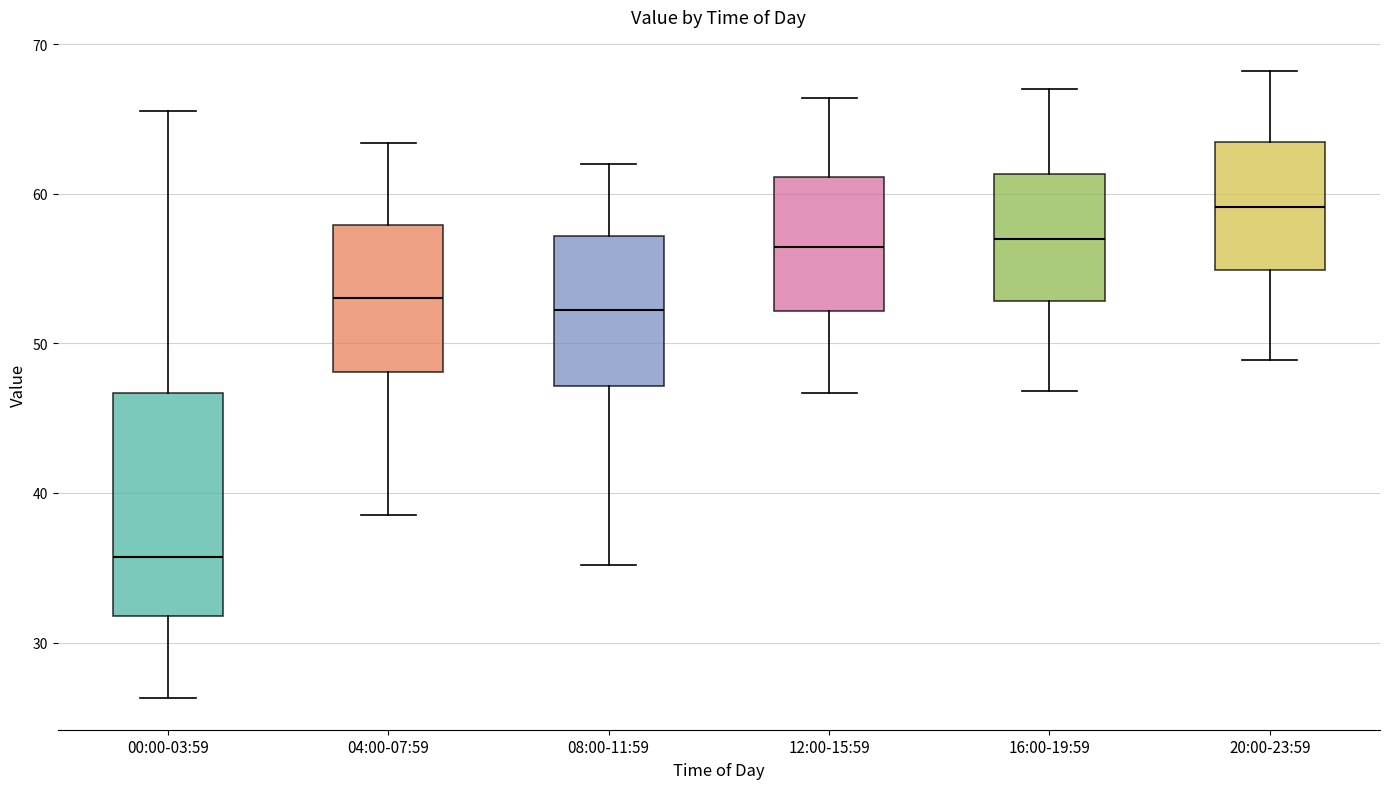

Which box has the lowest median line?

00:00-03:59